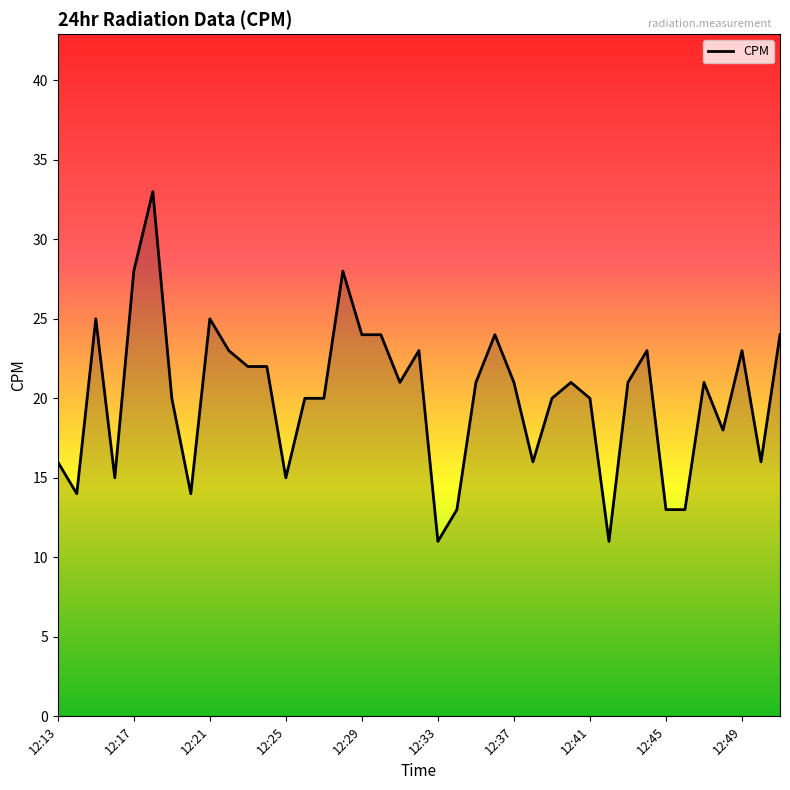

What is the difference between the maximum and minimum values?

22